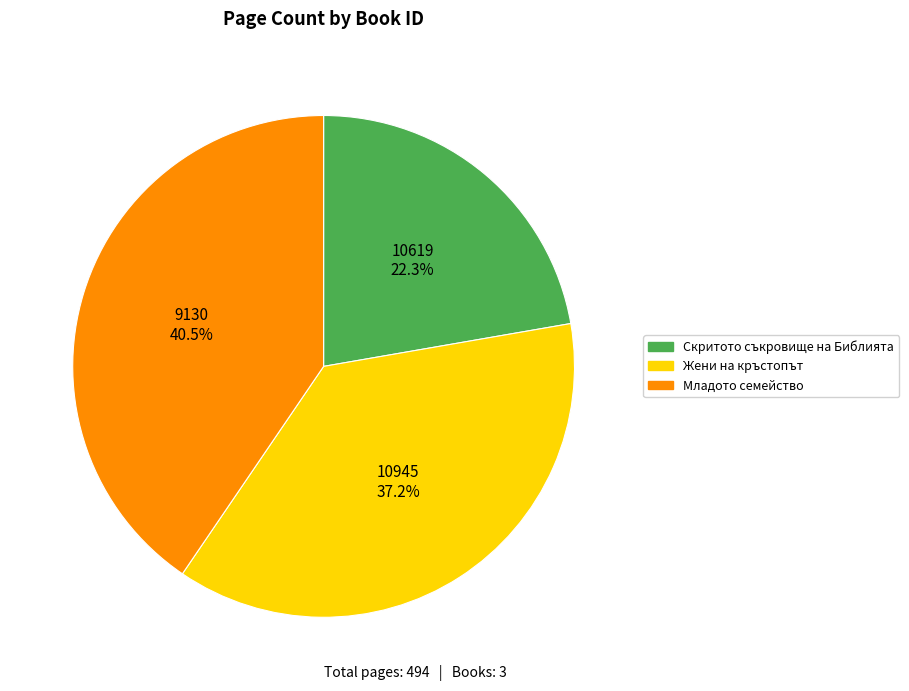

Does any single category account for the majority?

No